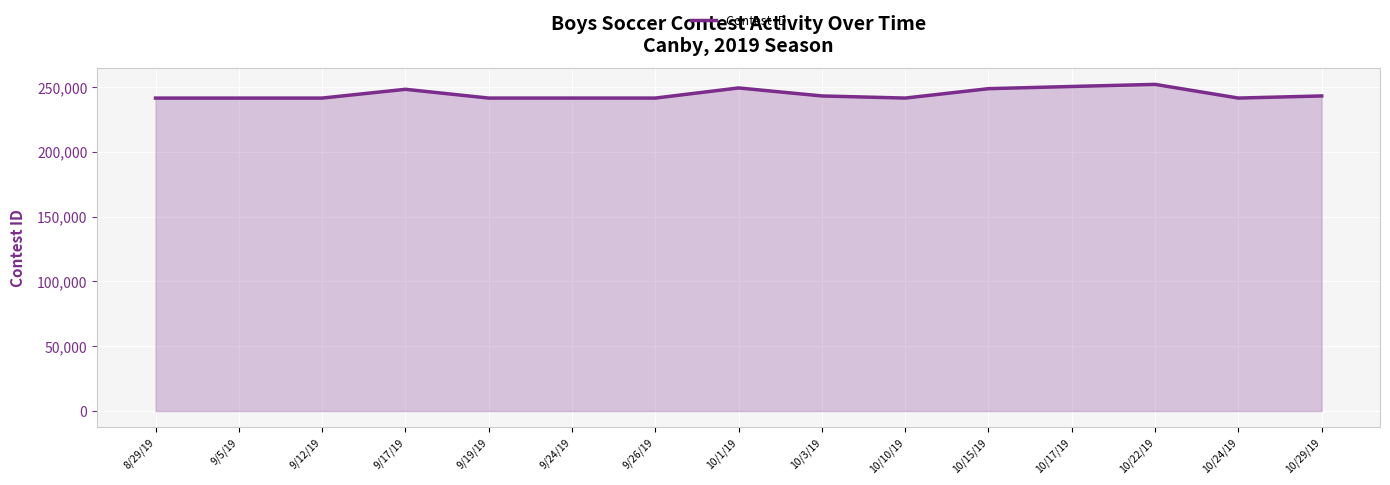

What is the difference between the maximum and minimum values?

10573